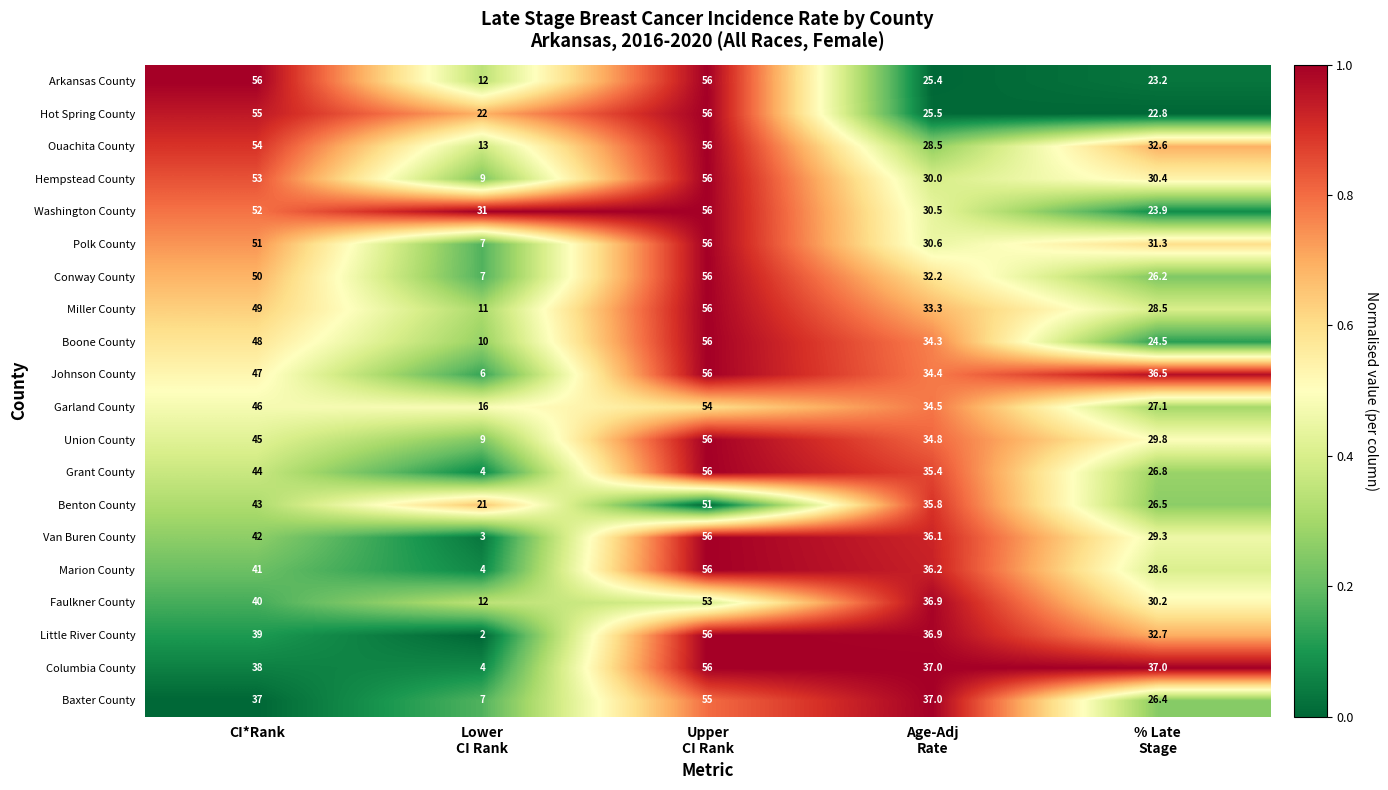

What is the lowest value of the Johnson County series?

6.0